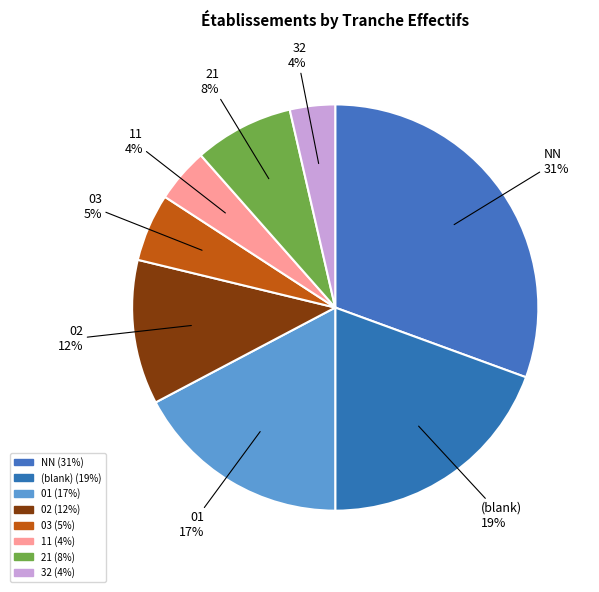

Is it true that 32 is 4% of the pie?

True